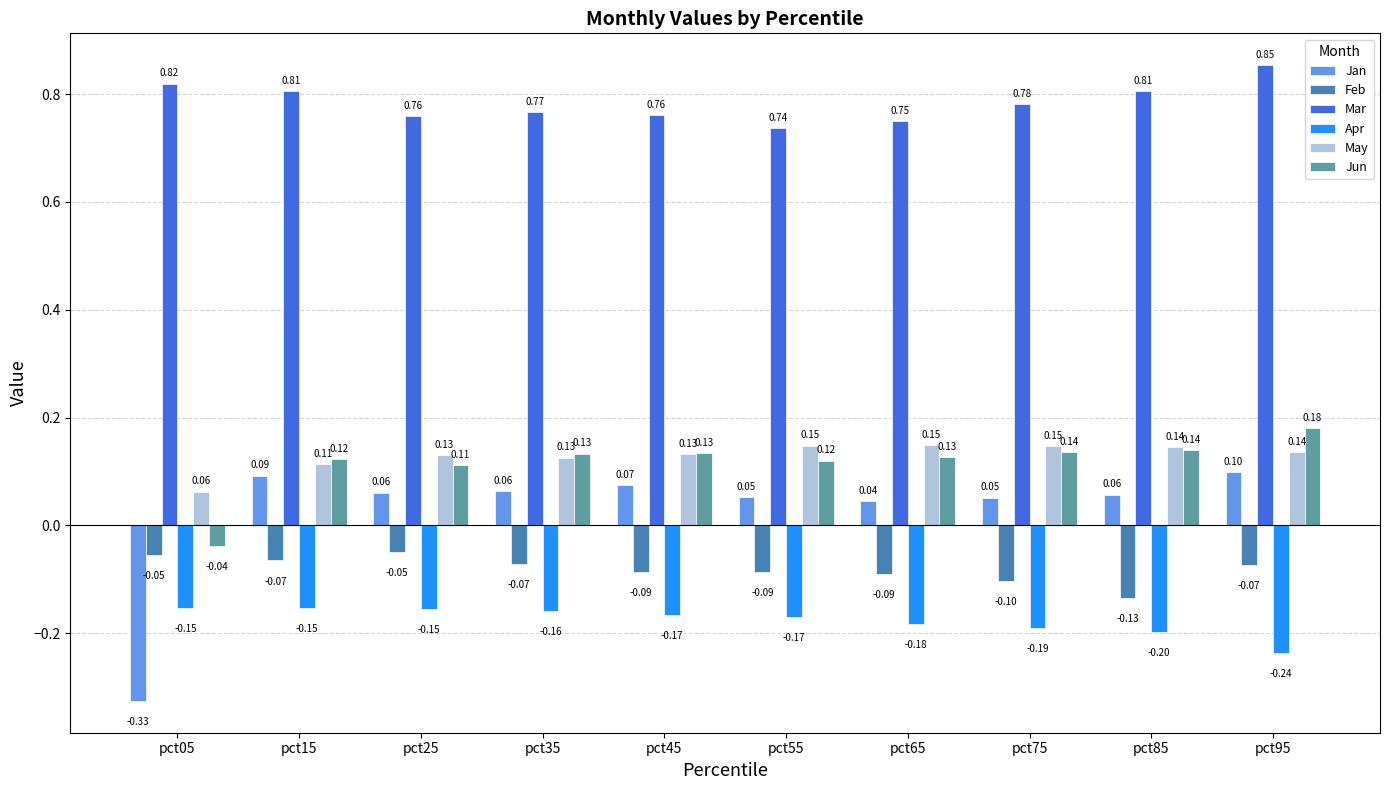

At how many categories does at least one series exceed 0?

10